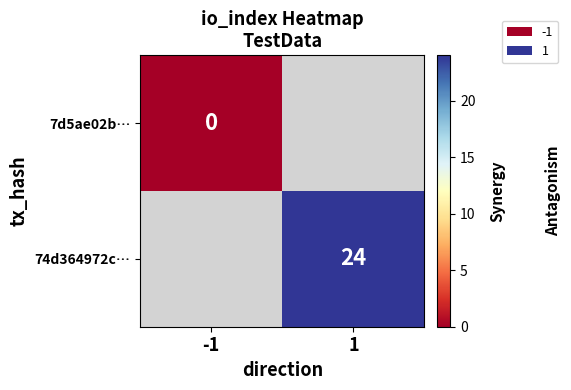

The 74d364972c… series shows 33.6 at 1. True or false?

False